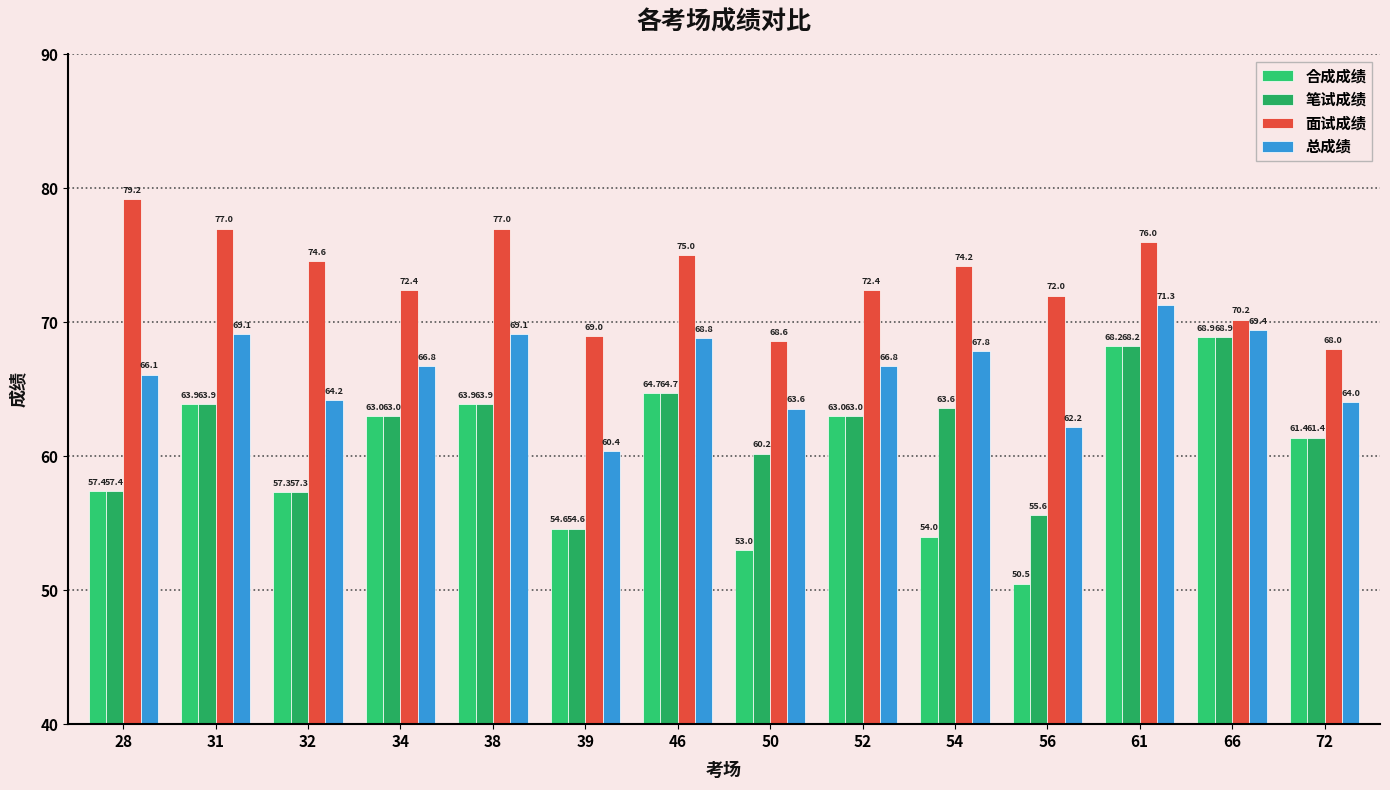

How many bars are there in each group?

4